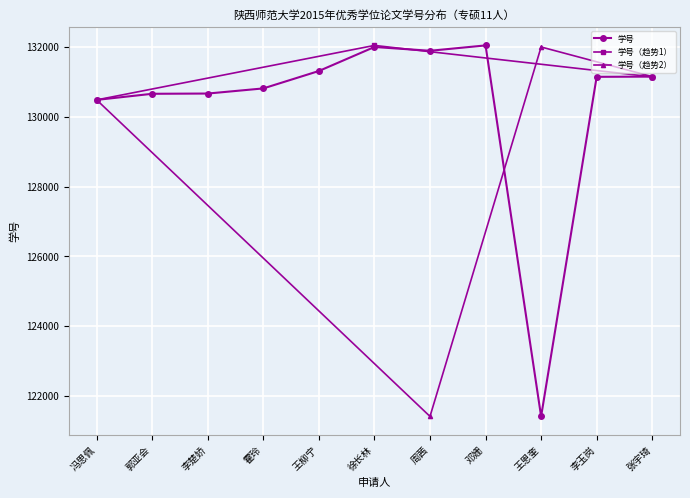

Where is the first local maximum?

徐长林